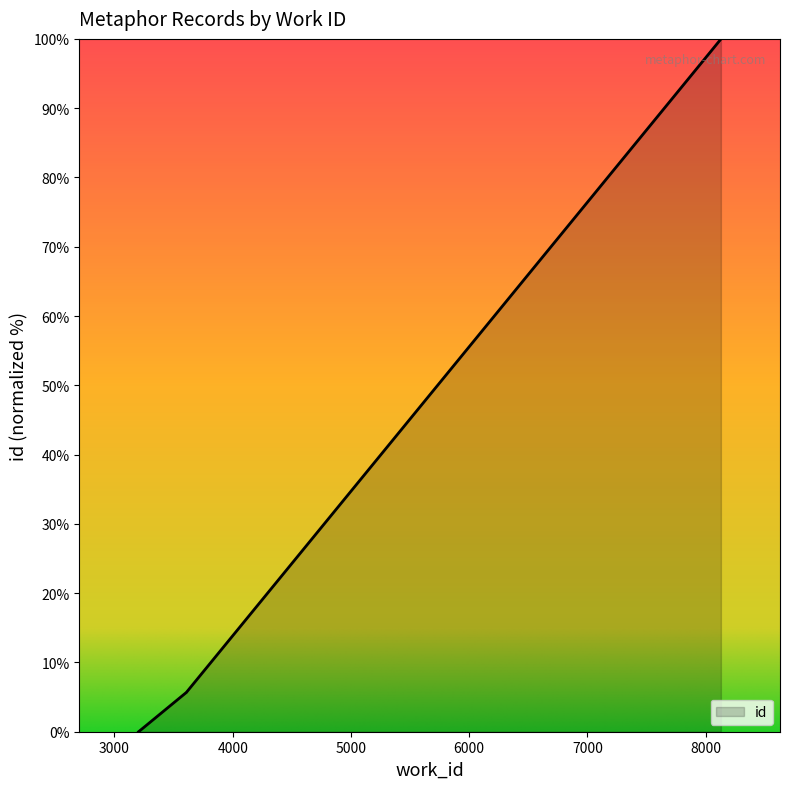

Rank the categories by value from lowest to highest.

3204, 3607, 3608, 3609, 8129, 8129, 8129, 8129, 8129, 8129